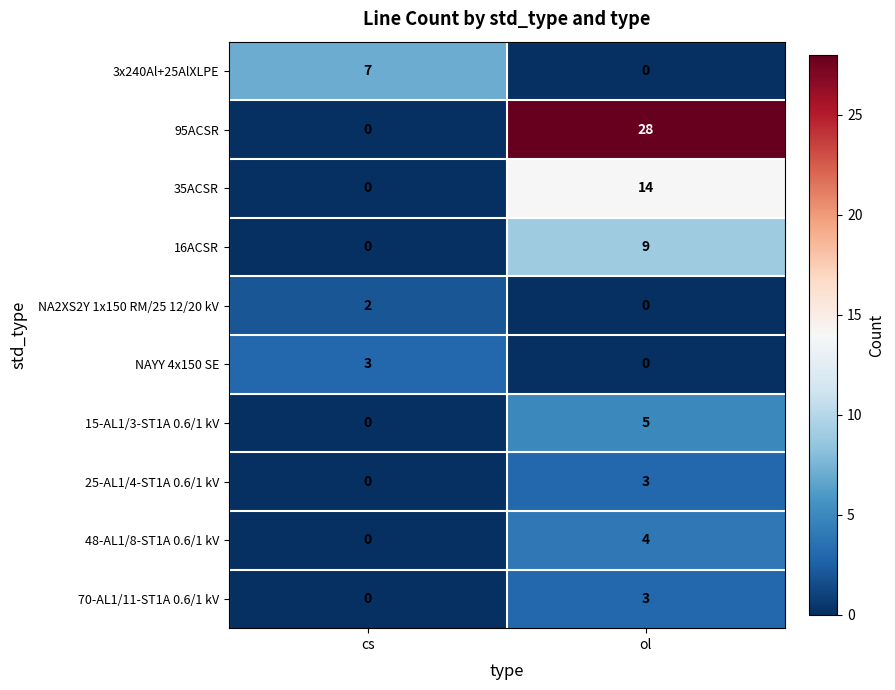

How many data points does each series have?

2